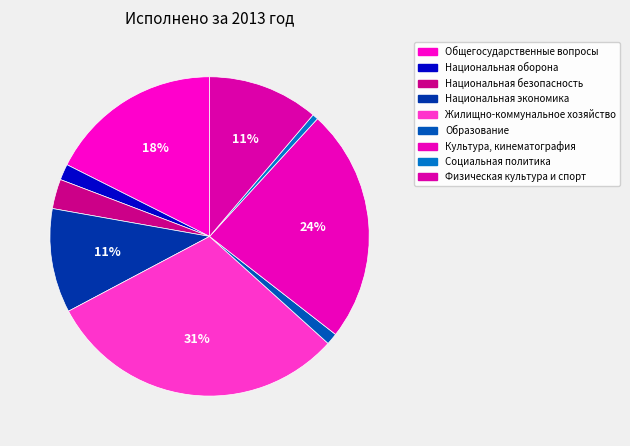

Count the number of slices in the pie.

9